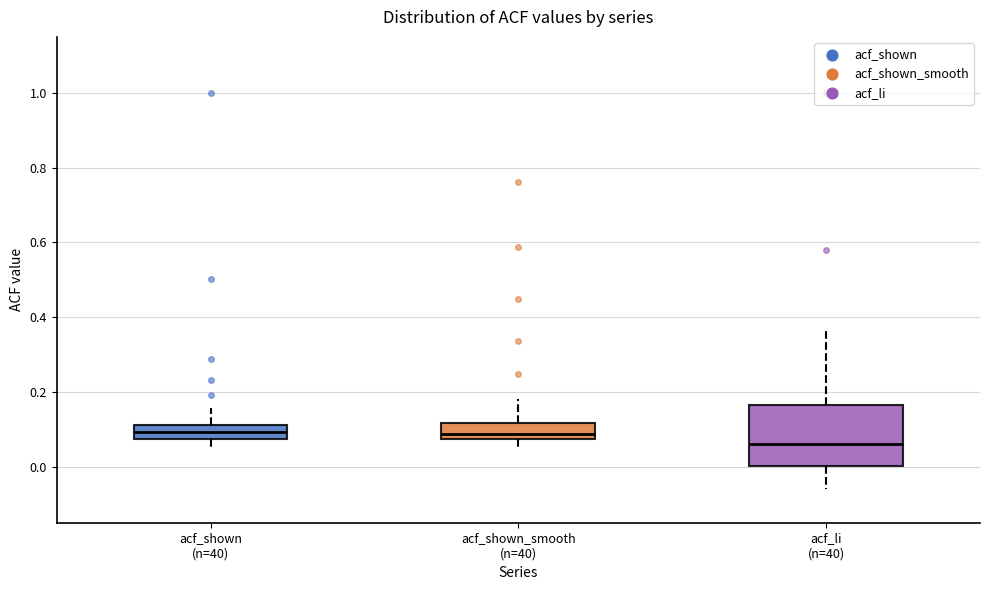

Reading left to right, transcribe this box plot: for each box, give where its median line is, the range the box spans, and where its two whiskers end, as read against the y-axis. The values are not printed on the chart, so give them approximately, as read against the axis.

acf_shown (n=40): median 0.10, box 0.08 to 0.12, whiskers 0.06 to 0.16
acf_shown_smooth (n=40): median 0.08 (just above the box's lower edge), box 0.08 to 0.12, whiskers 0.06 to 0.18
acf_li (n=40): median 0.06, box 0.00 to 0.16, whiskers -0.06 to 0.36